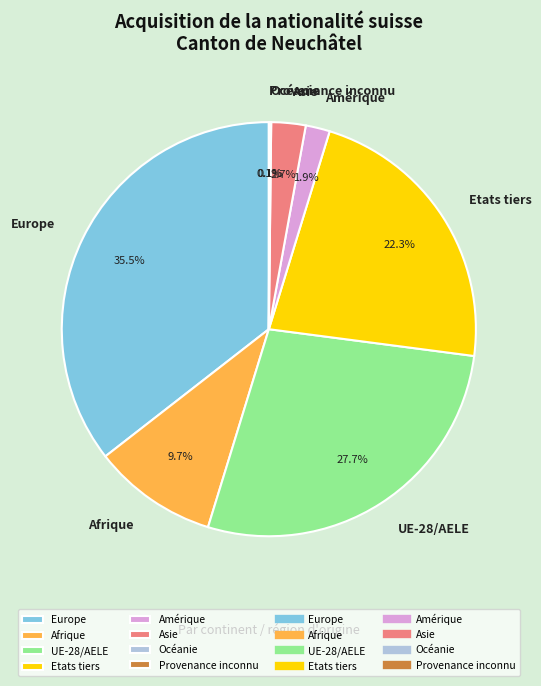

Which category has the biggest portion of the pie?

Europe